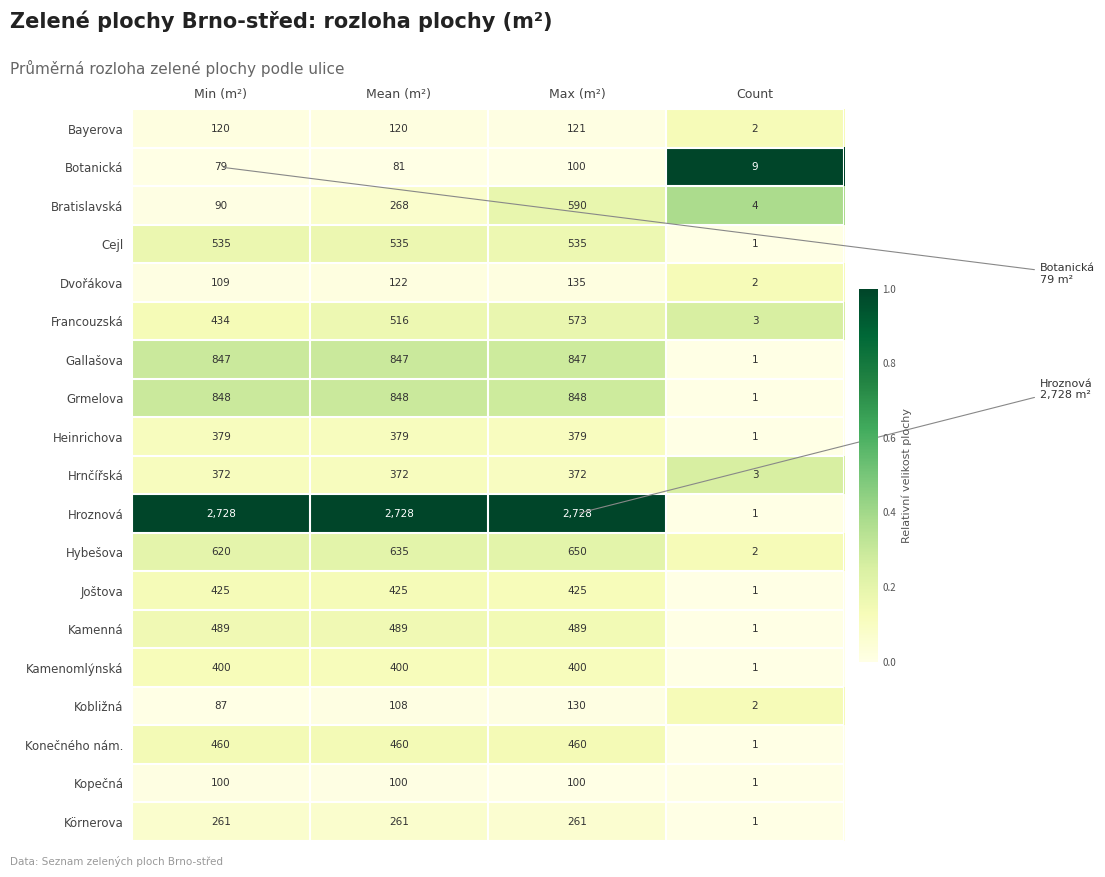

The Bayerova series shows 2 at Count. True or false?

True